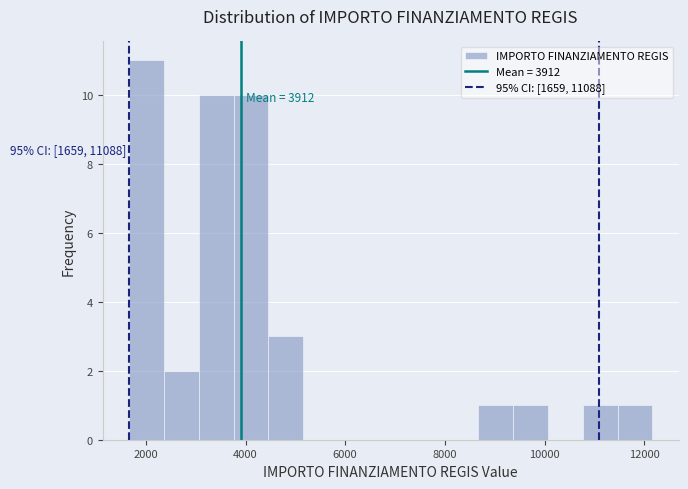

Read against the x-axis, roughly where is the centre of the tallest bar?

2000